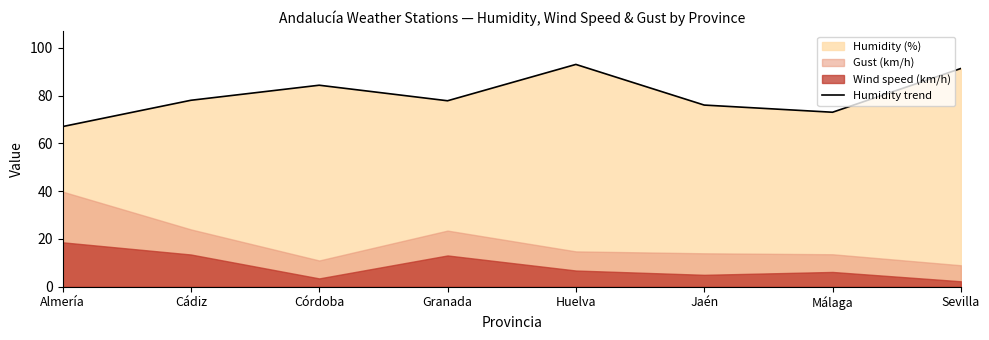

Reading left to right, what are all the values shown in this chart?

67.0	78.0	84.3	77.8	93.0	76.0	73.0	91.3